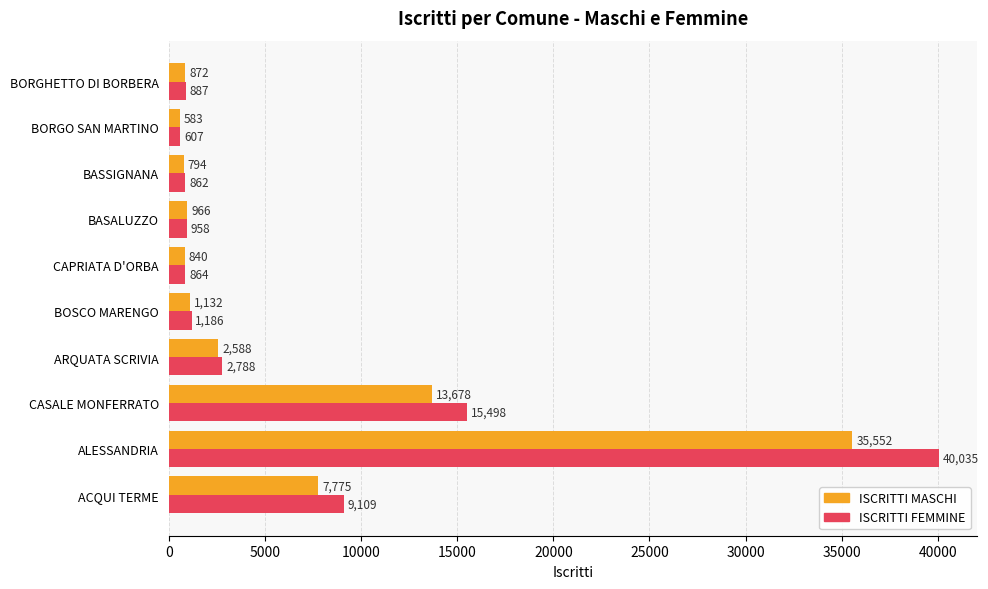

What is the approximate value of ISCRITTI FEMMINE at BASSIGNANA, to the nearest 10?

860